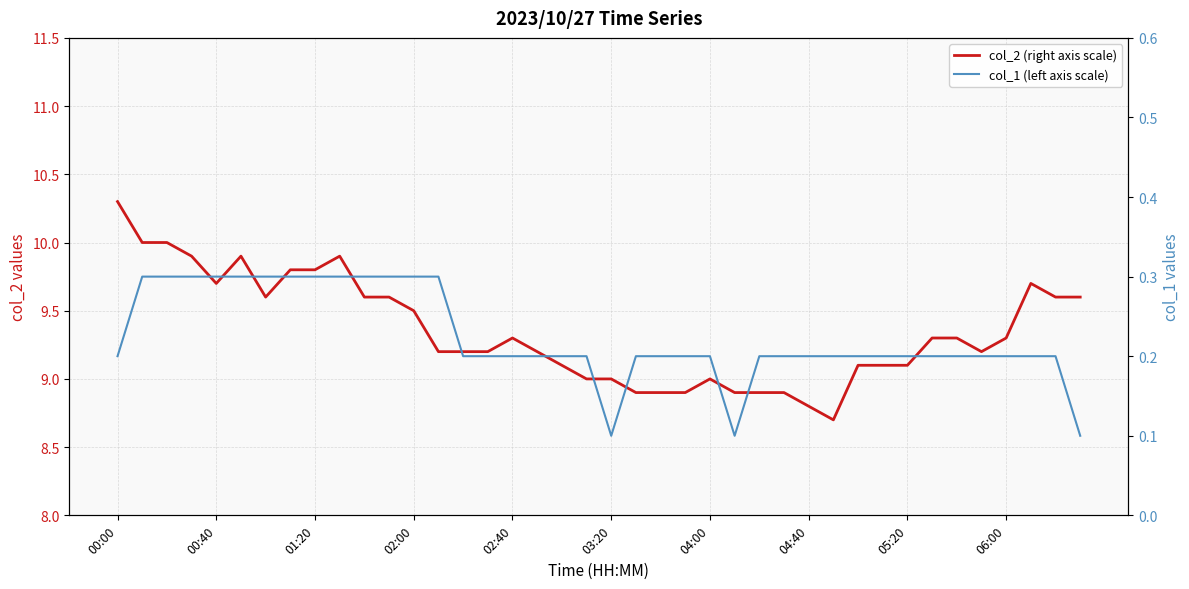

What is the smallest value displayed?

0.1